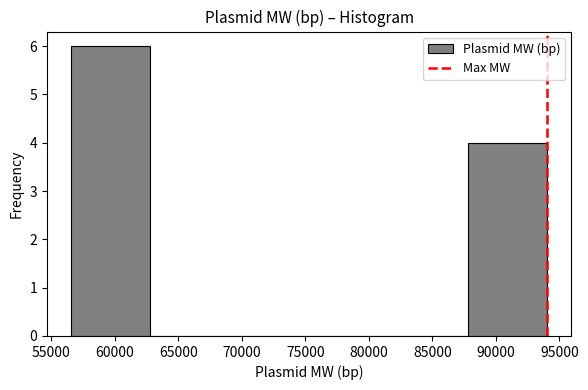

Reading left to right, list every bar in this chart as the range it spans on the x-axis followed by its height. Neither the bar edges nor the heights are printed on the chart, so give them approximately, as read against the axes.

56500 to 63000: 6
63000 to 69000: 0
69000 to 75500: 0
75500 to 81500: 0
81500 to 88000: 0
88000 to 94000: 4